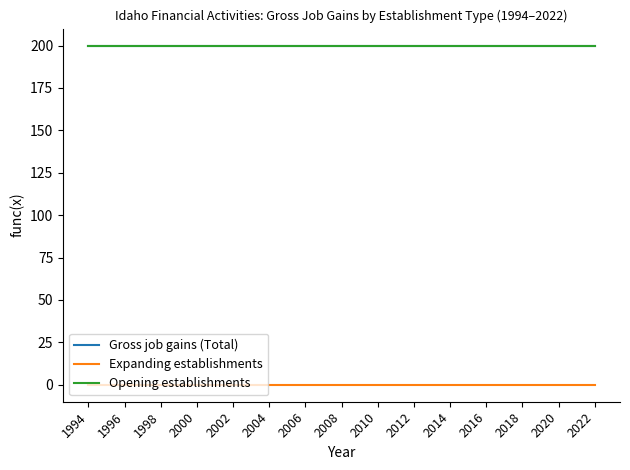

List the series in order of their peak value, lowest first.

Expanding establishments, Gross job gains (Total), Opening establishments